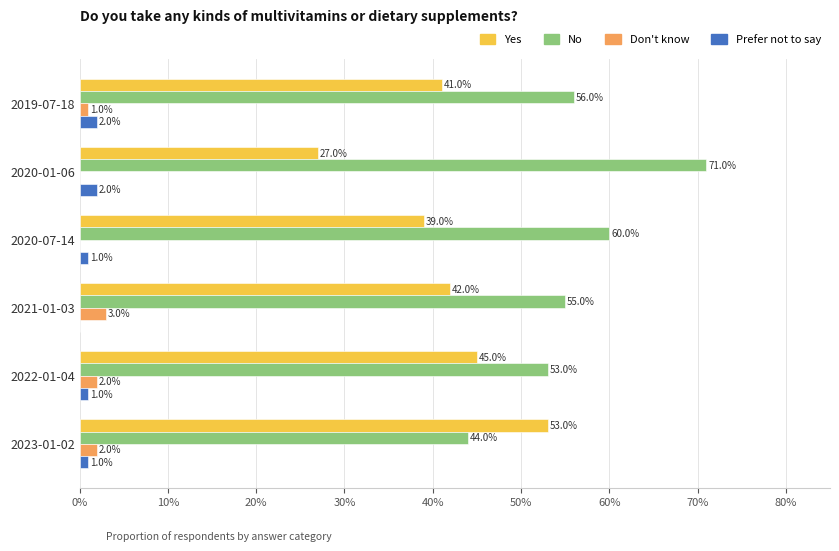

List the series in order of their peak value, lowest first.

Prefer not to say, Don't know, Yes, No